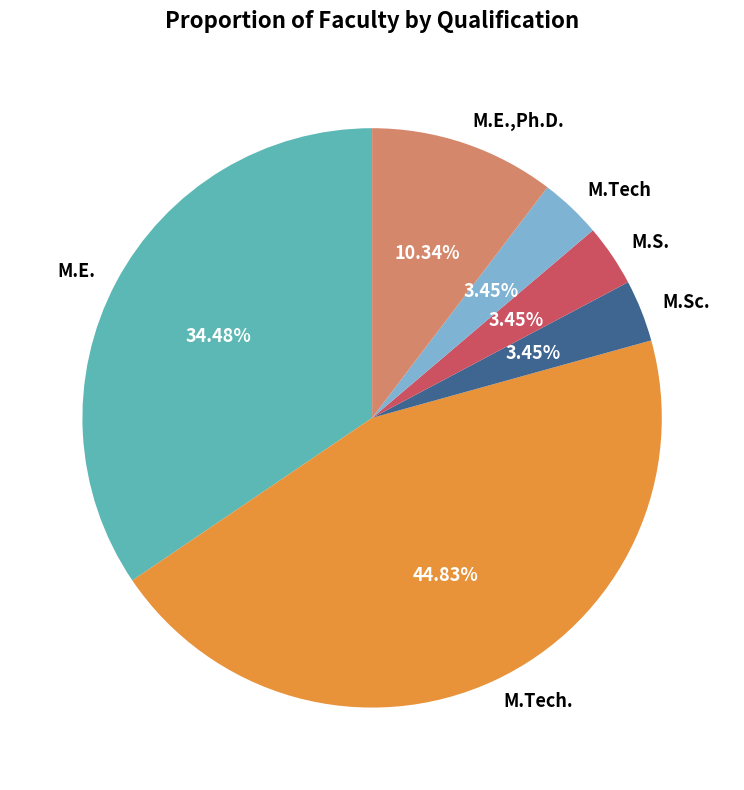

How many segments does this pie chart have?

6